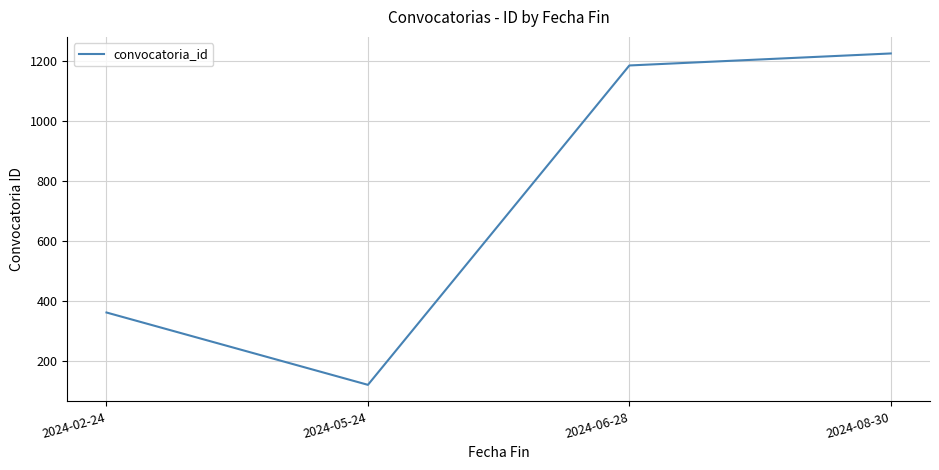

What is the approximate value at 2024-08-30?

1226